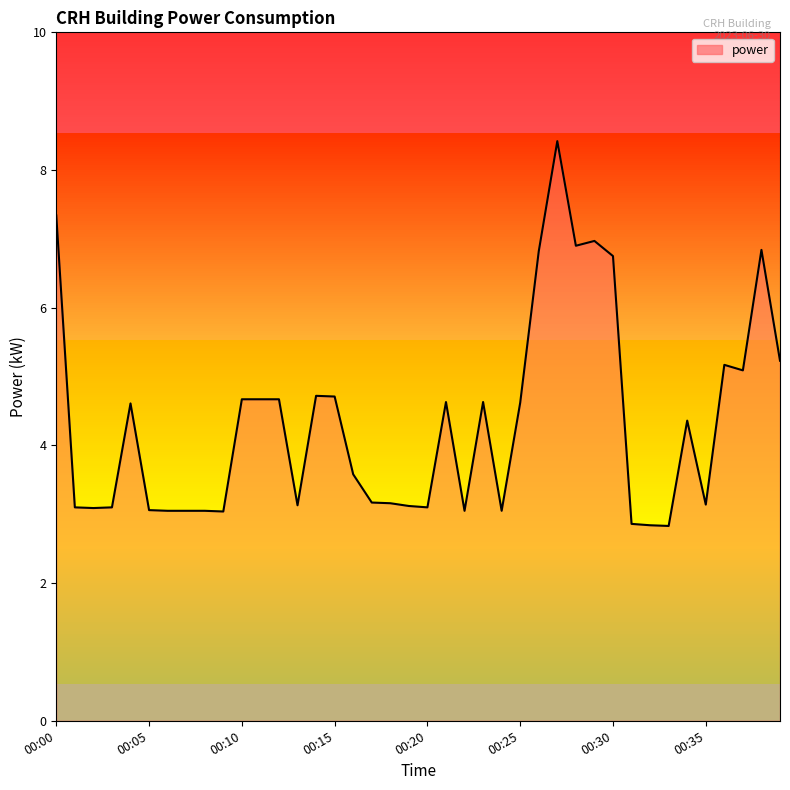

What is the minimum value shown in the chart?

2.8